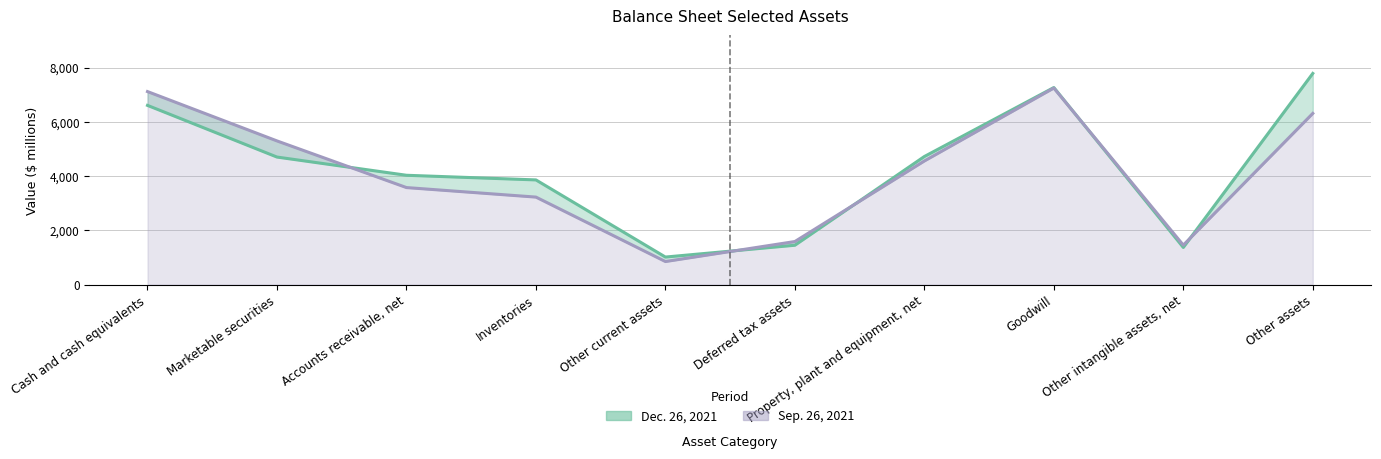

What is the label of the 7th point from the left?

Property, plant and equipment, net